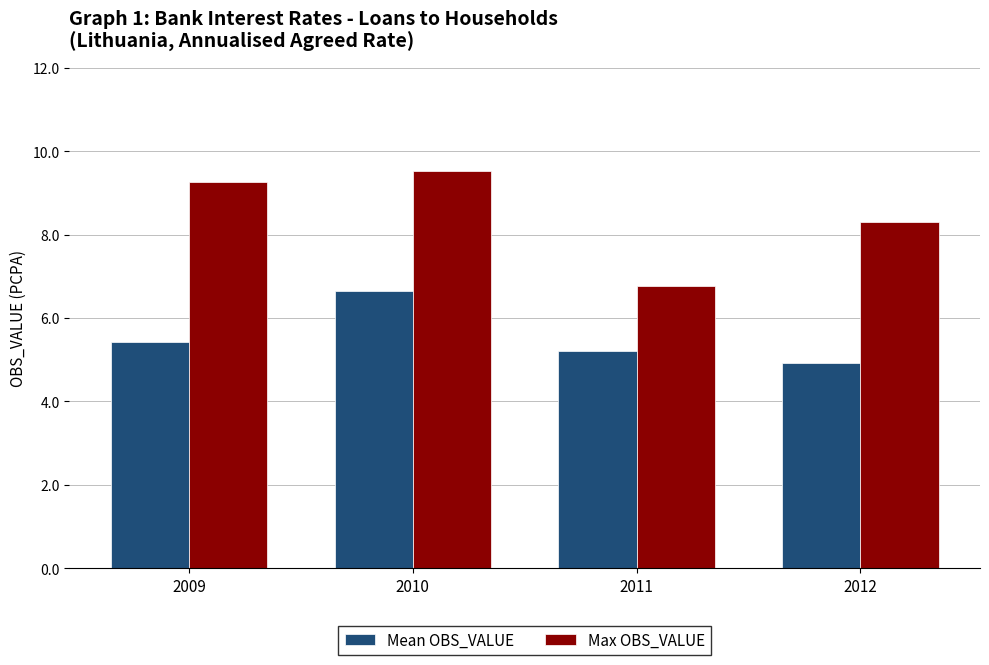

Reading right to left, transcribe all the data shown in this chart.

Mean OBS_VALUE: 4.9	5.2	6.6	5.4
Max OBS_VALUE: 8.3	6.8	9.5	9.3